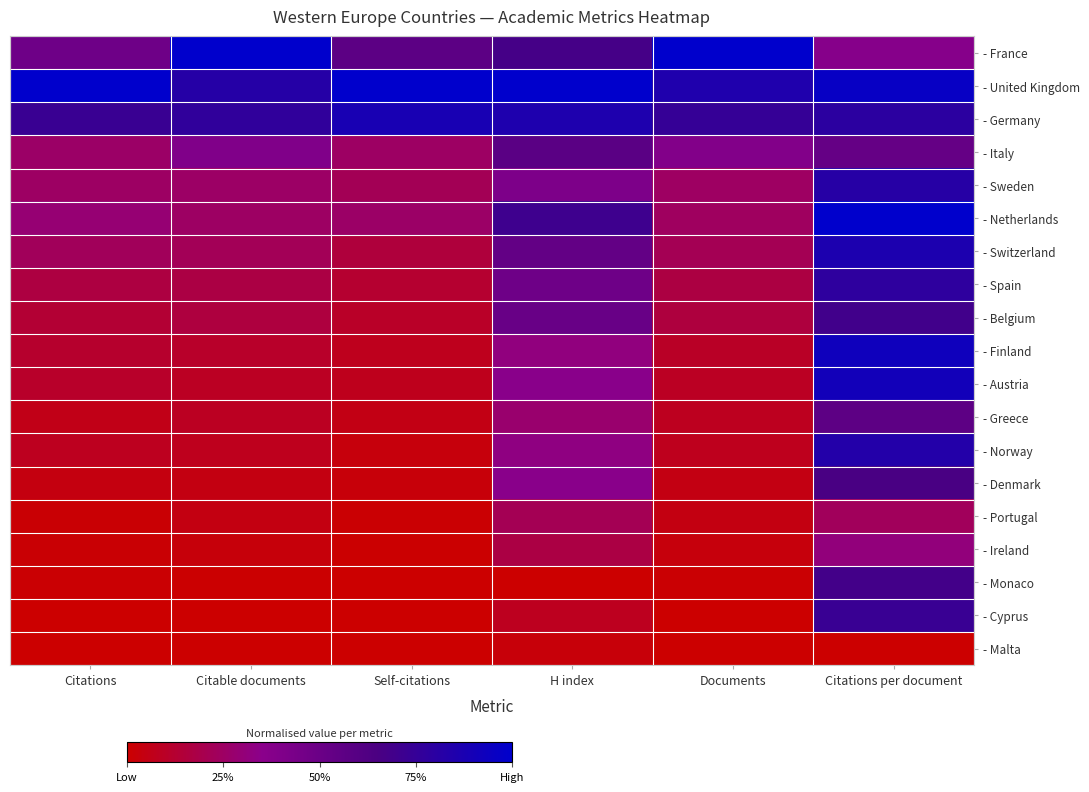

Between Citations and Citable documents, which is larger?

Citable documents